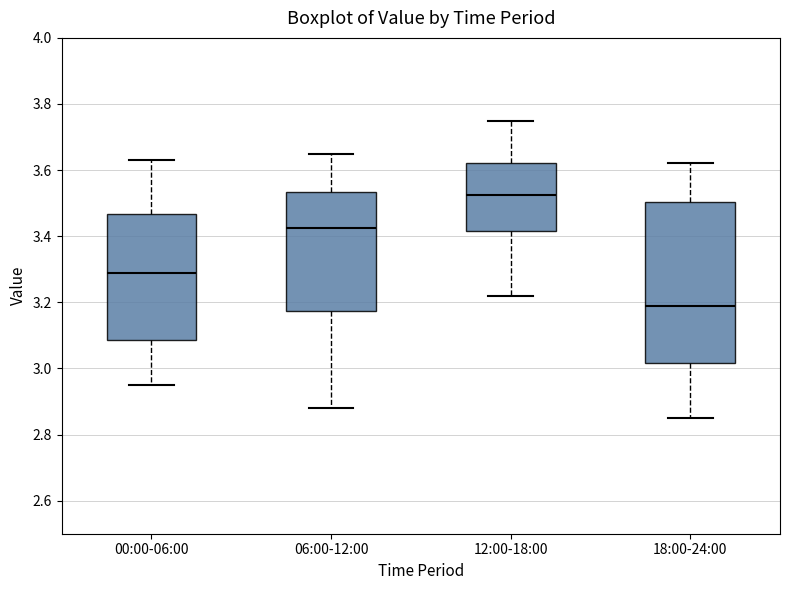

Reading left to right, transcribe this box plot: for each box, give where its median line is, the range the box spans, and where its two whiskers end, as read against the y-axis. The values are not printed on the chart, so give them approximately, as read against the axis.

00:00-06:00: median 3.30, box 3.08 to 3.46, whiskers 2.96 to 3.64
06:00-12:00: median 3.42, box 3.18 to 3.54, whiskers 2.88 to 3.66
12:00-18:00: median 3.52, box 3.42 to 3.62, whiskers 3.22 to 3.76
18:00-24:00: median 3.20, box 3.02 to 3.50, whiskers 2.86 to 3.62